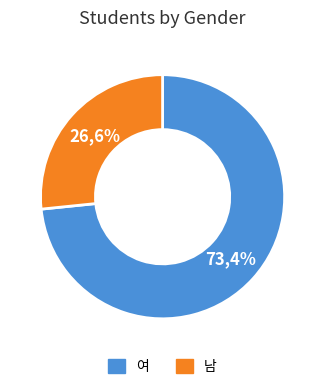

How many slices are in this pie chart?

2